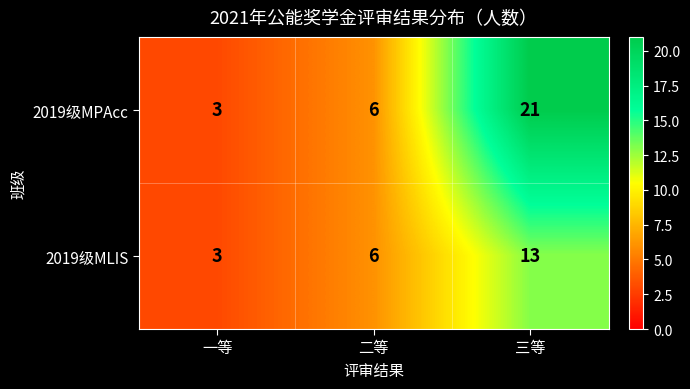

What is the difference between the maximum and second lowest values in the 2019级MLIS series?

7